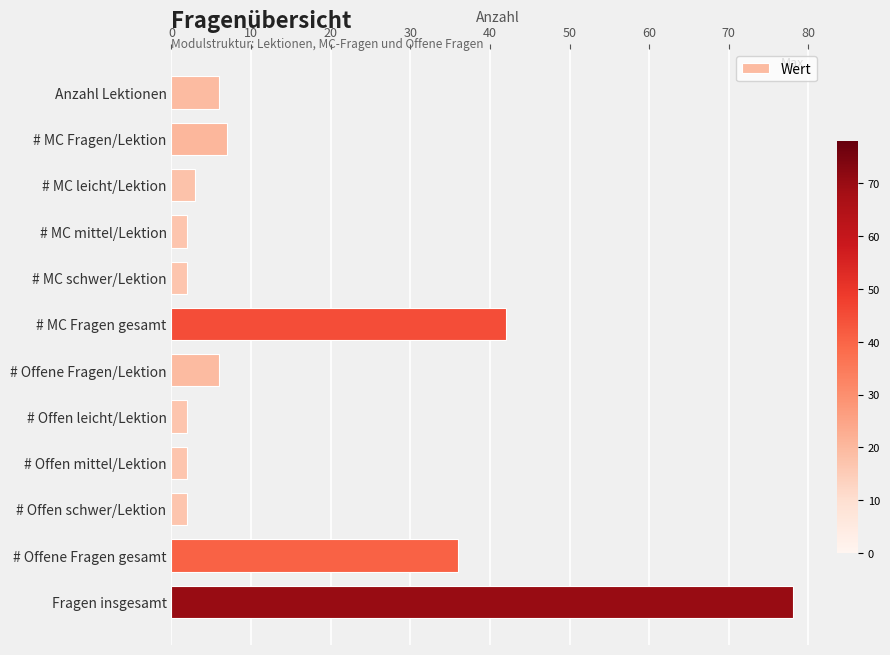

What is the difference between the values at # Offen mittel/Lektion and # Offene Fragen gesamt?

34